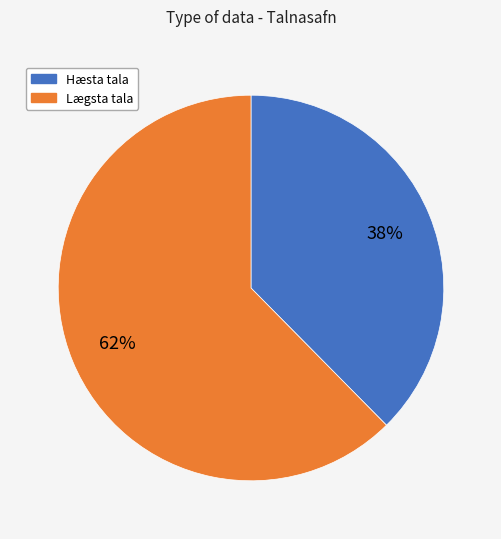

Is there a majority slice in this chart?

Yes